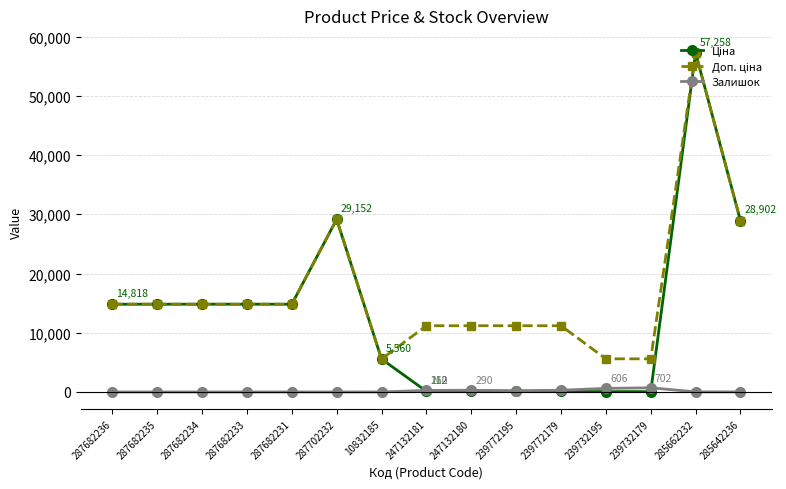

What is the difference between the highest and lowest values at 287682235?

14817.6